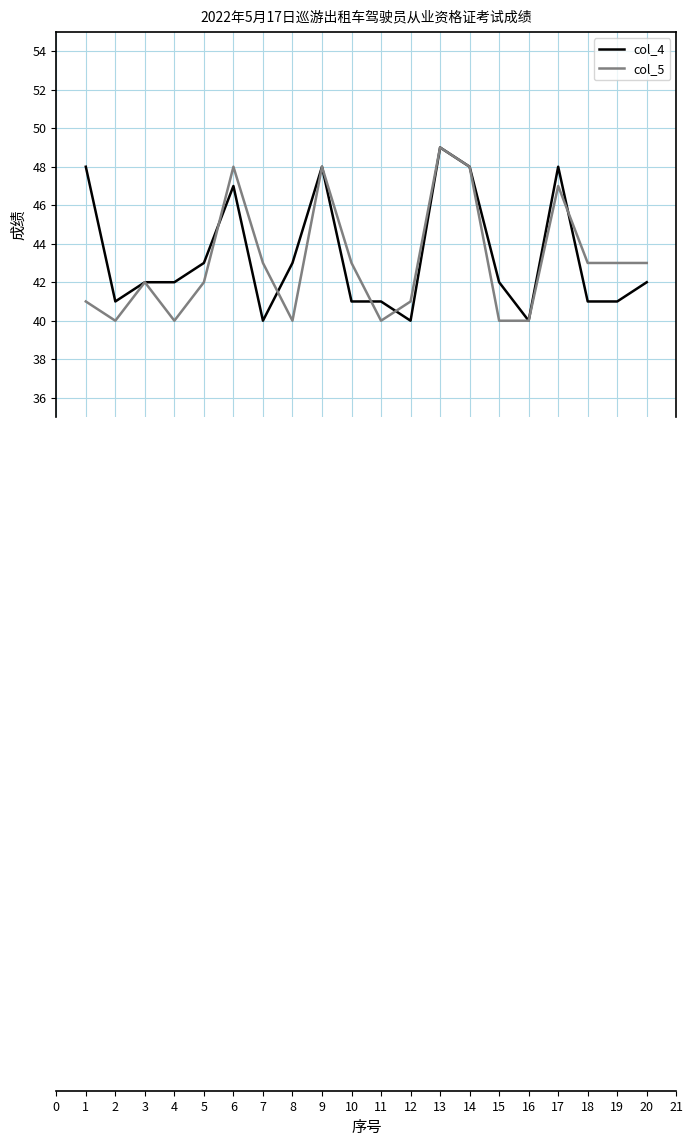

What is the difference between the maximum and second lowest values in the col_4 series?

9